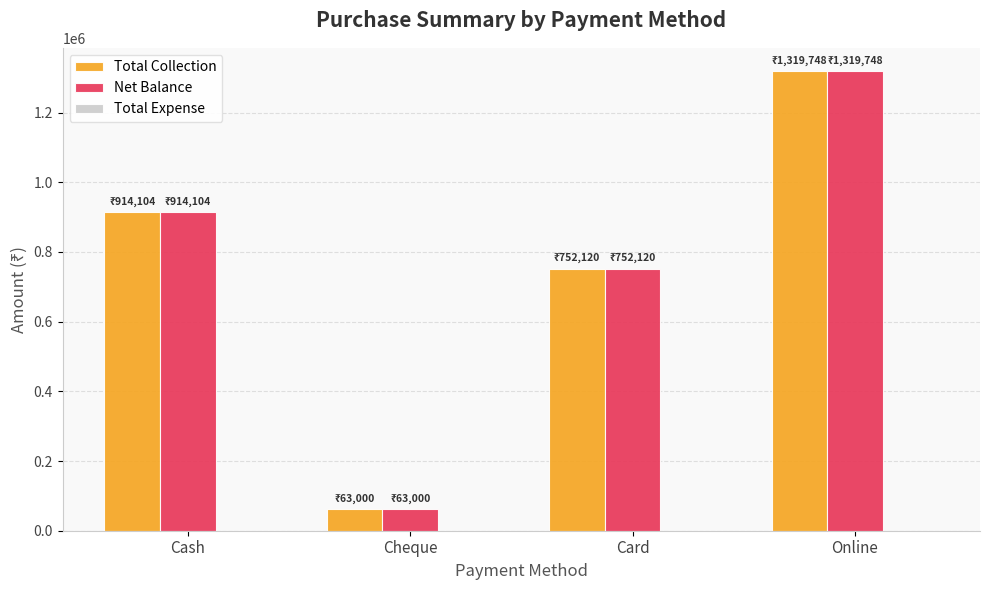

What is the total value across all series at Card?

1504240